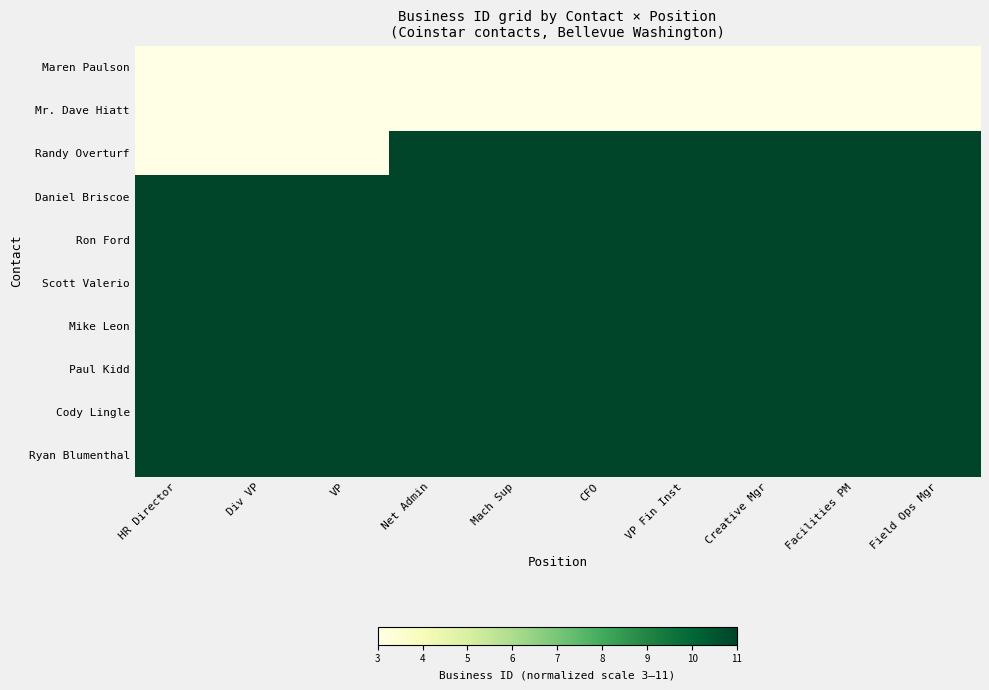

What is the total value across all series at CFO?

94